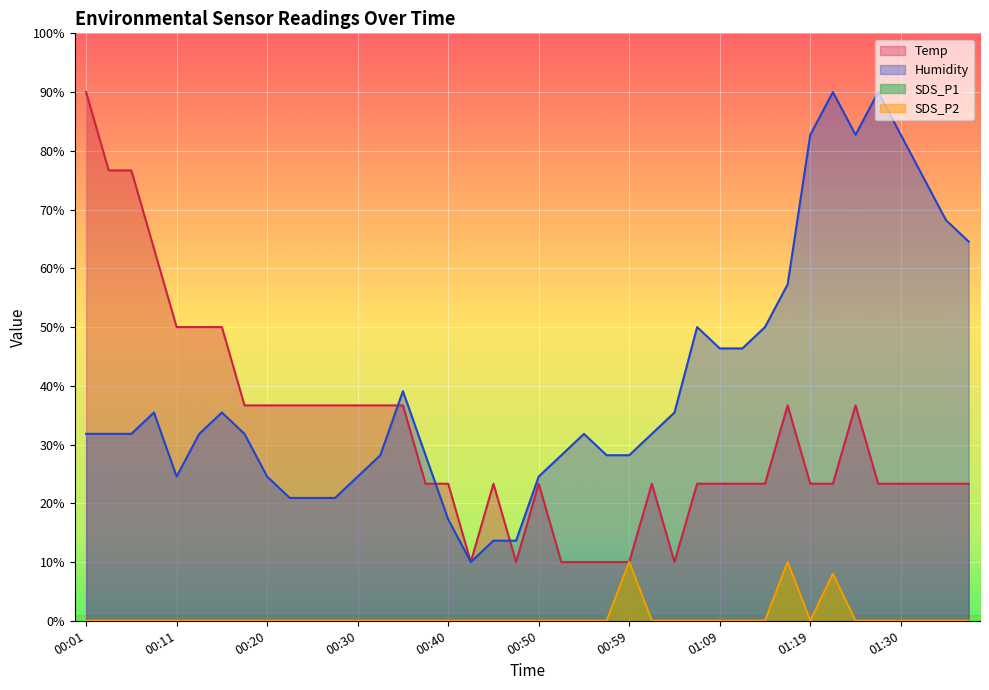

At which category is the sum across all series the highest?

01:23